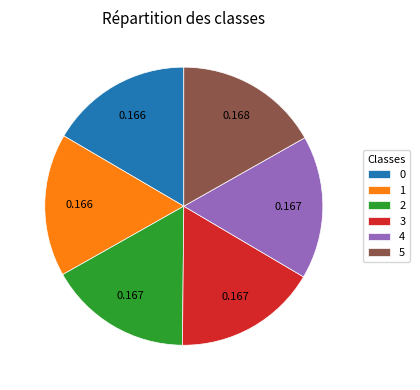

Combined, do 0 and 3 account for over 50%?

No